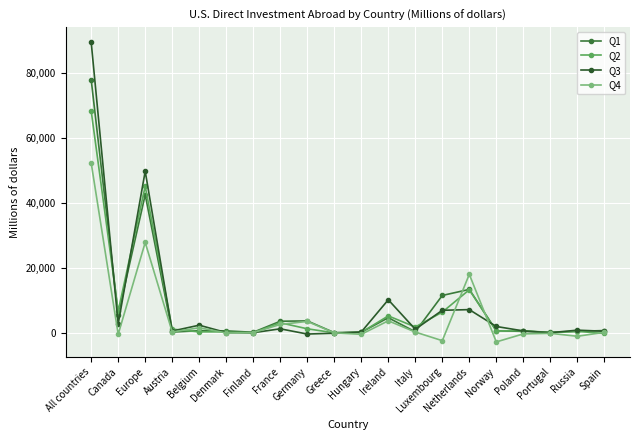

What is the smallest value displayed?

-2855